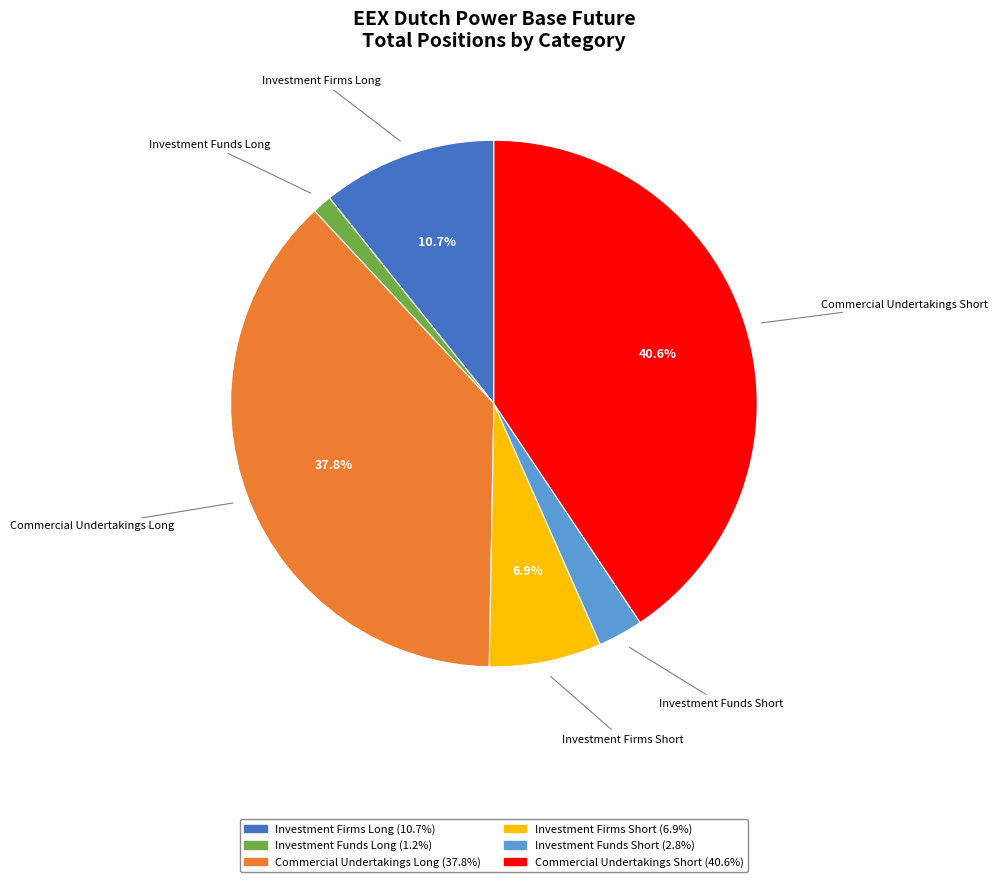

Does Investment Funds Long account for over 50% of the chart?

No